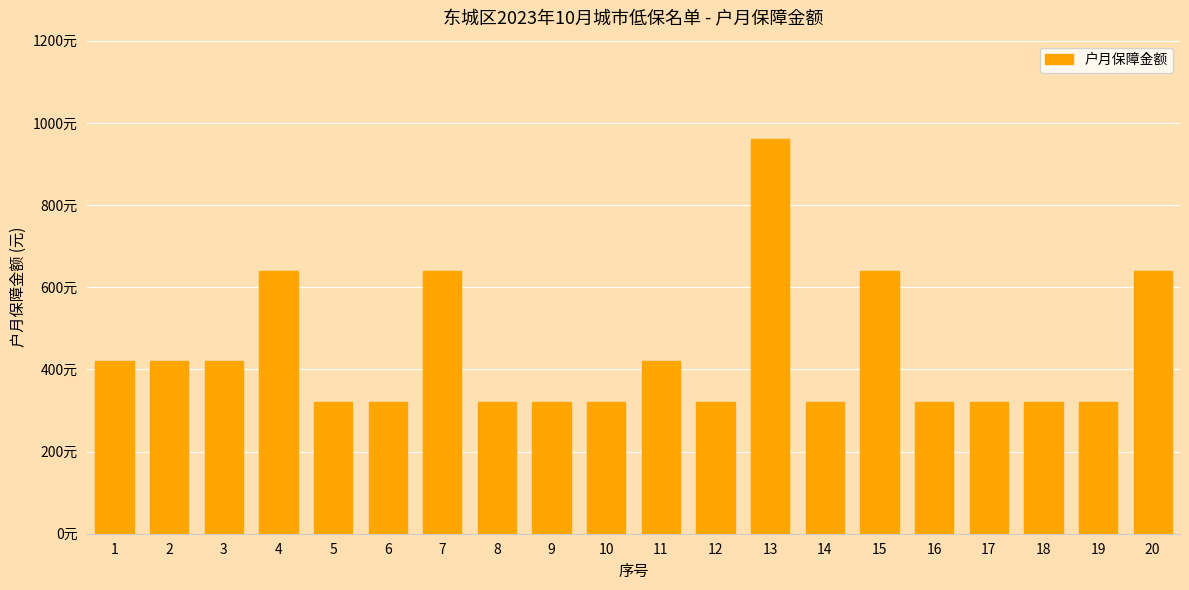

Does the chart contain any negative values?

No